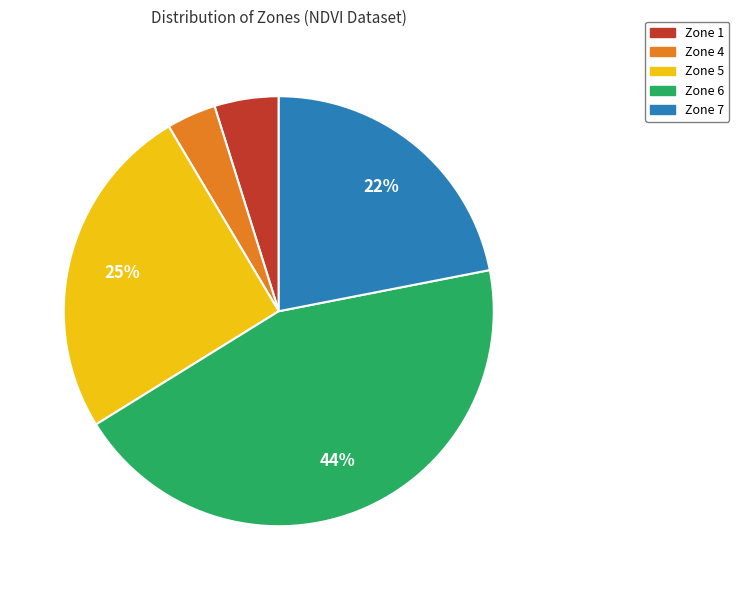

Is there a majority slice in this chart?

No